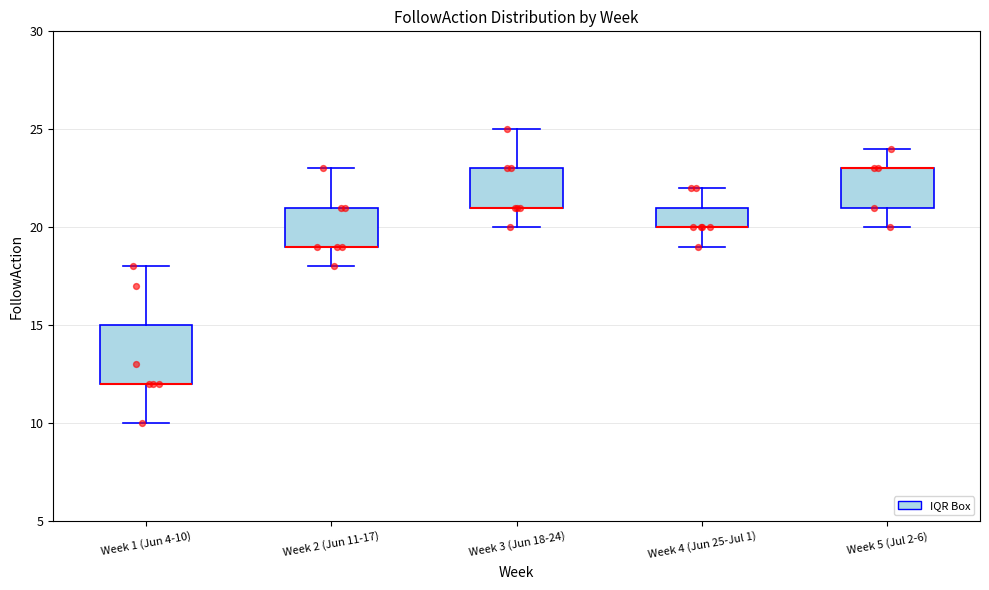

Comparing the boxes themselves (not the whiskers), which one is the tallest?

Week 1 (Jun 4-10)